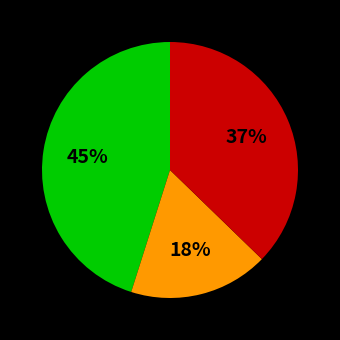

To the nearest percent, what is the average slice percentage?

33%